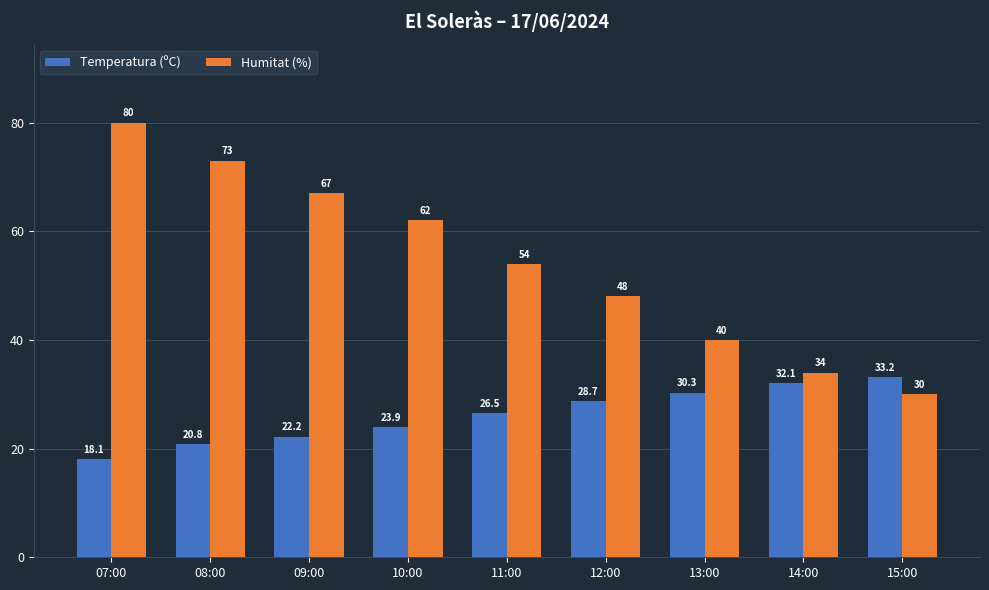

What is the minimum value for Humitat (%)?

30.0